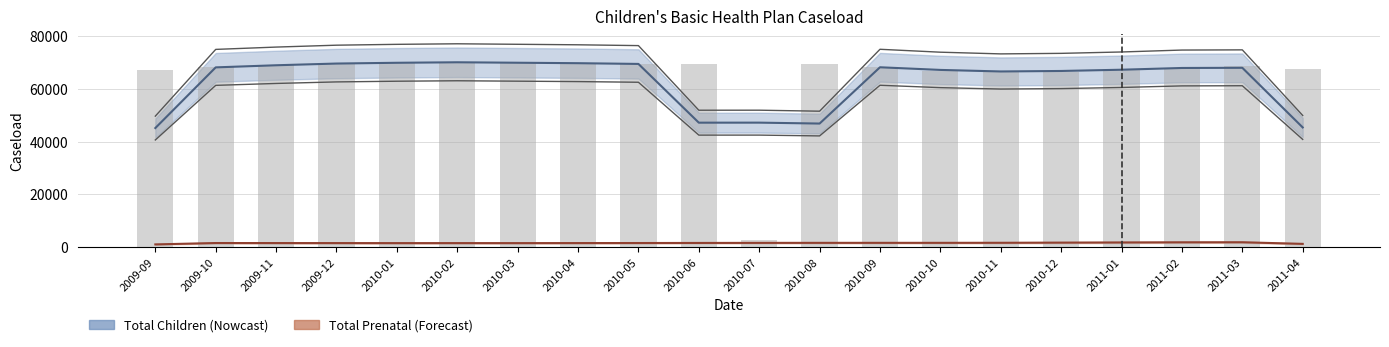

What position from the left is 2010-01?

5